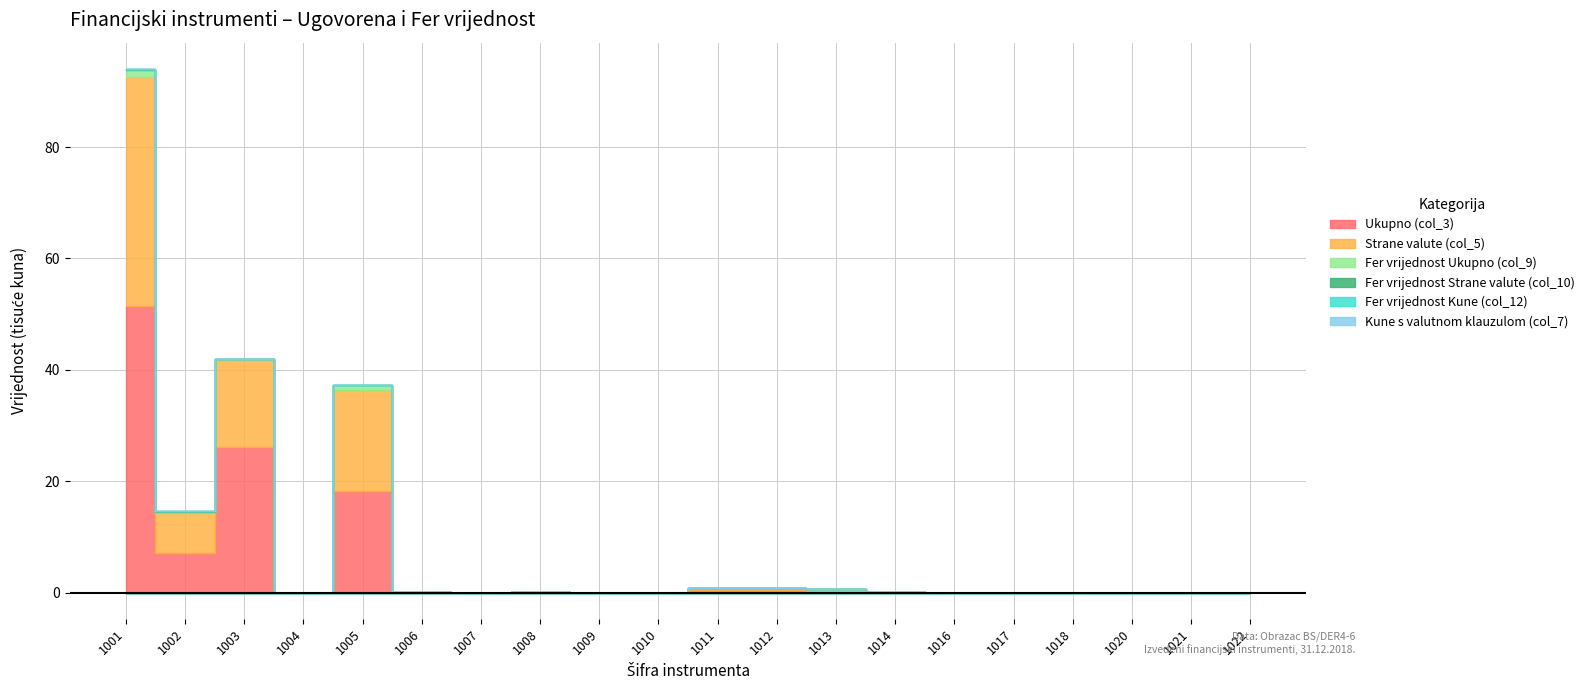

Where is Strane valute (col_5) nearest to the value 20558104?

1005